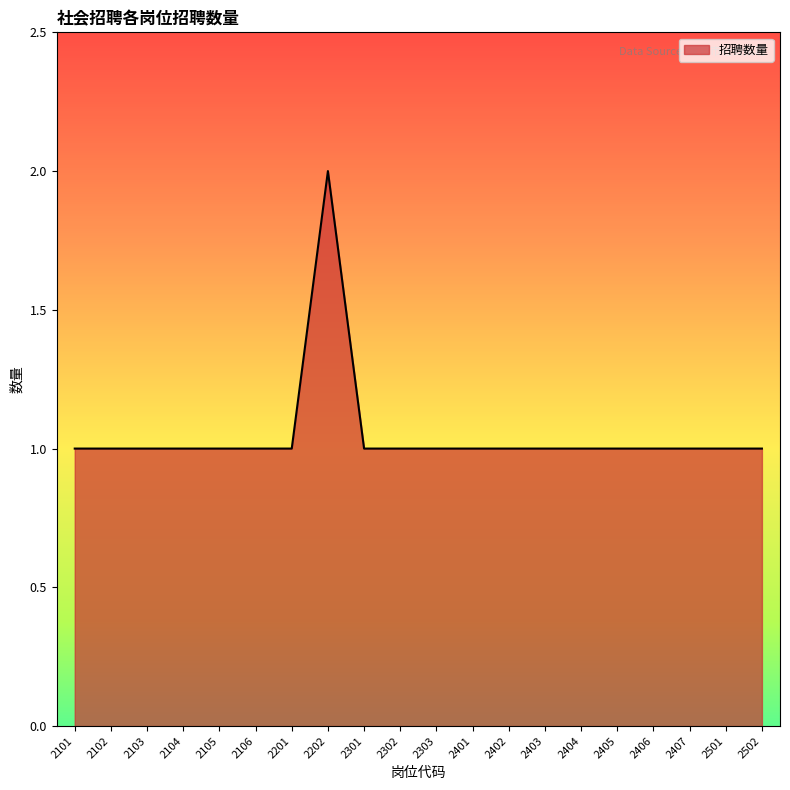

How many values are between 1 and 2?

20